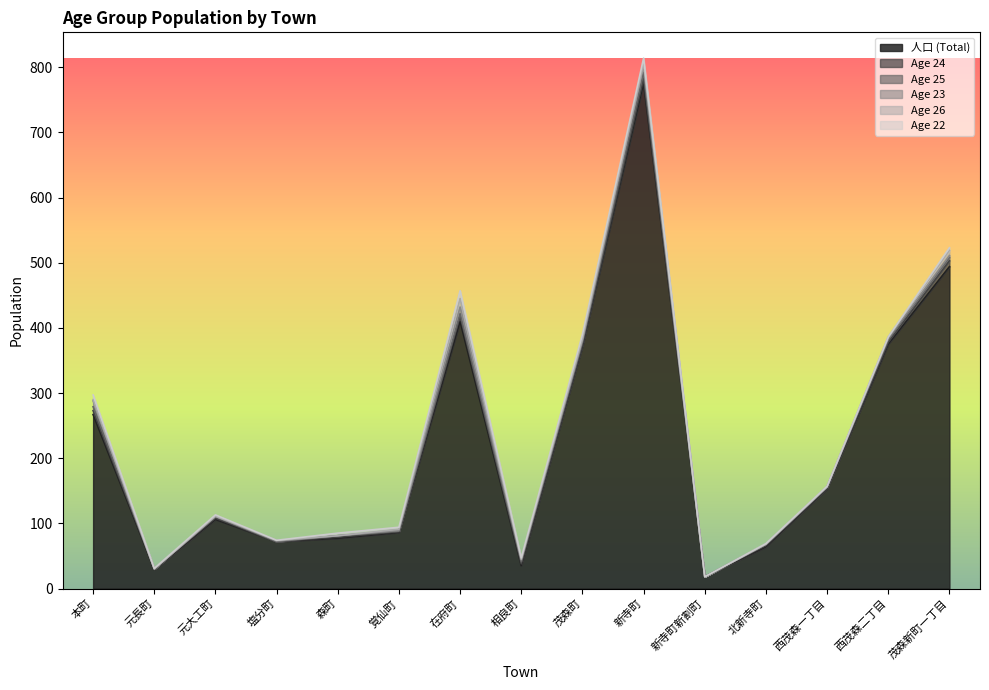

Is the value of age_24 at 茂森町 greater than the value of age_25 at 茂森町?

No